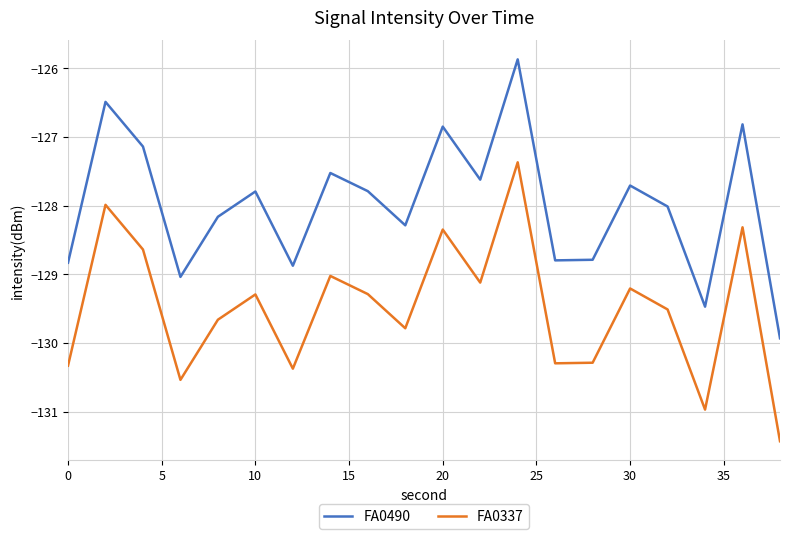

Which series has the largest total across all categories?

FA0490